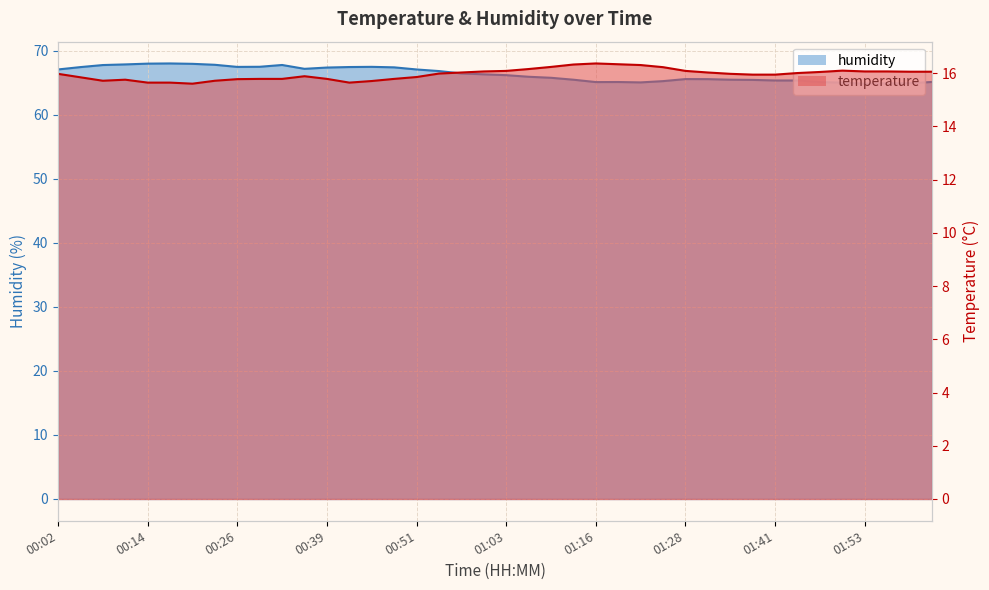

At 01:35, list the series in order from largest to smallest.

humidity, temperature